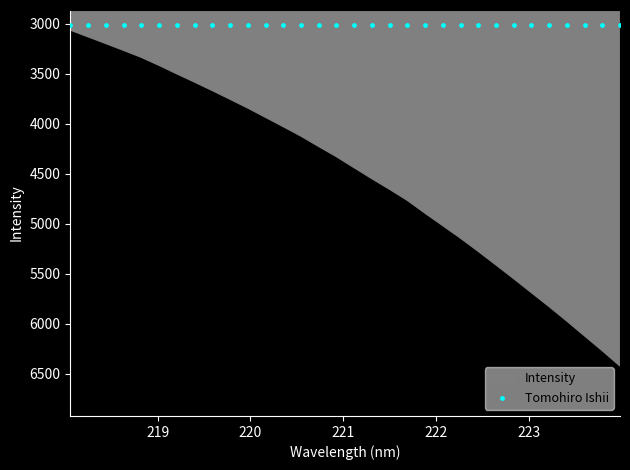

What is the change in value from 218.2508 to 220.3533?

+897.6